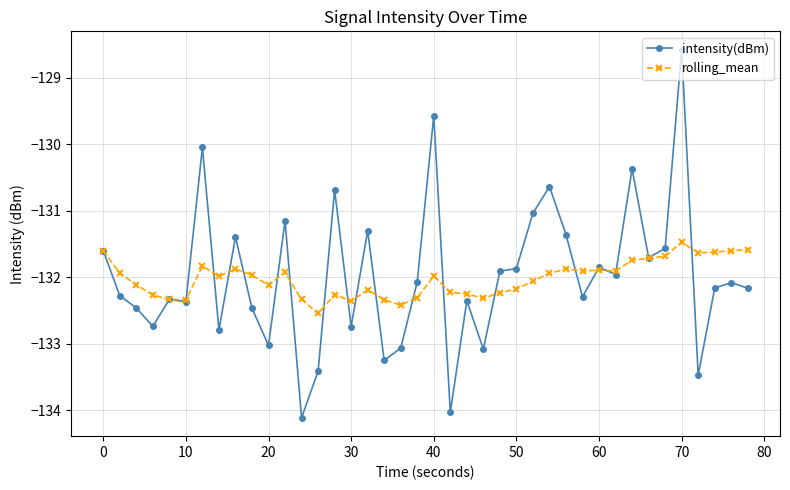

Which series has the largest range (max minus min)?

intensity(dBm)